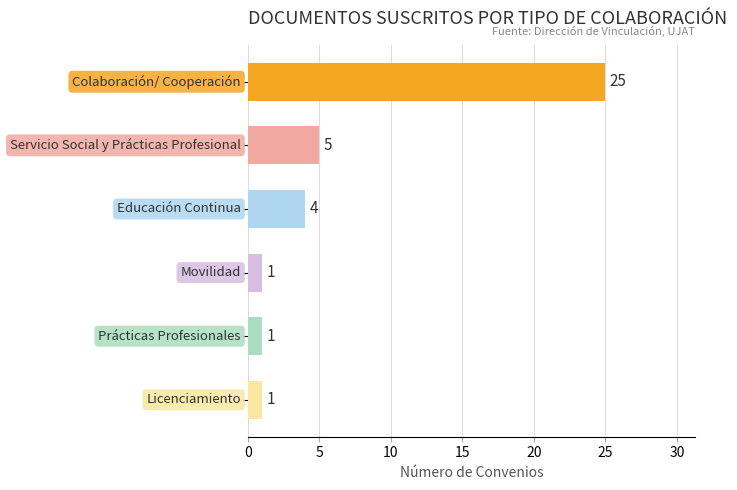

What is the minimum value shown in the chart?

1